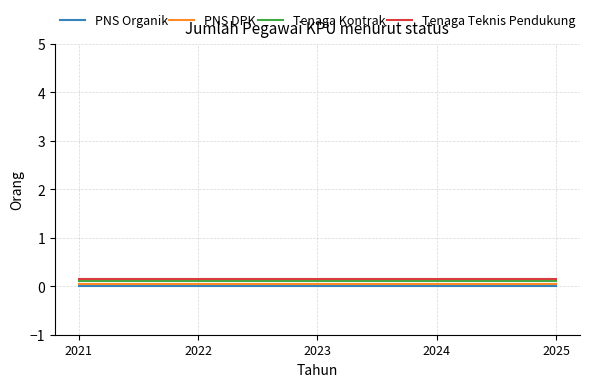

What is the value of the Tenaga Kontrak point at the 4th from the left?

0.1